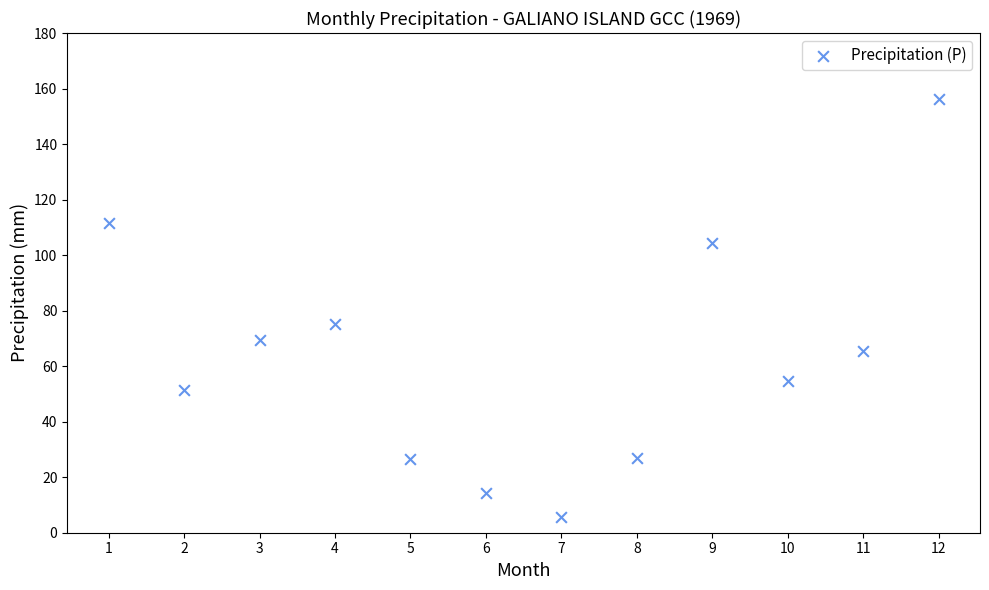

What Y value in the scatter plot is closest to 80?

75.2